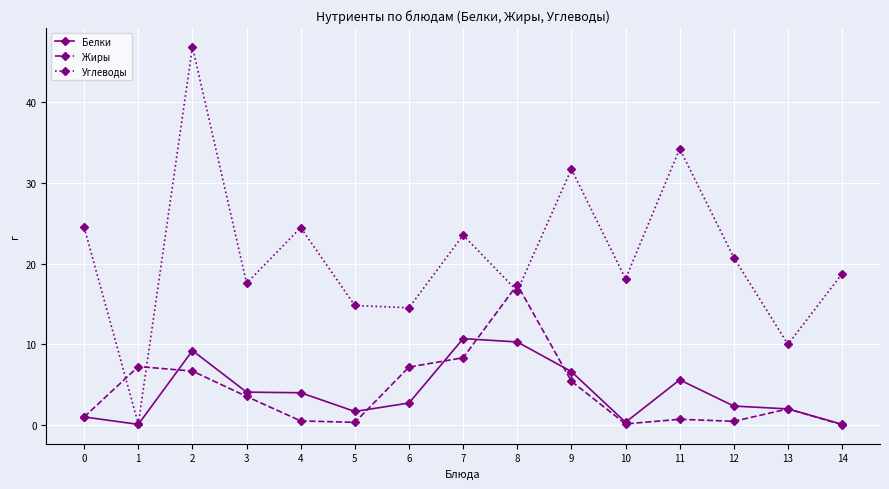

What is the total value across all series at 0?

26.5